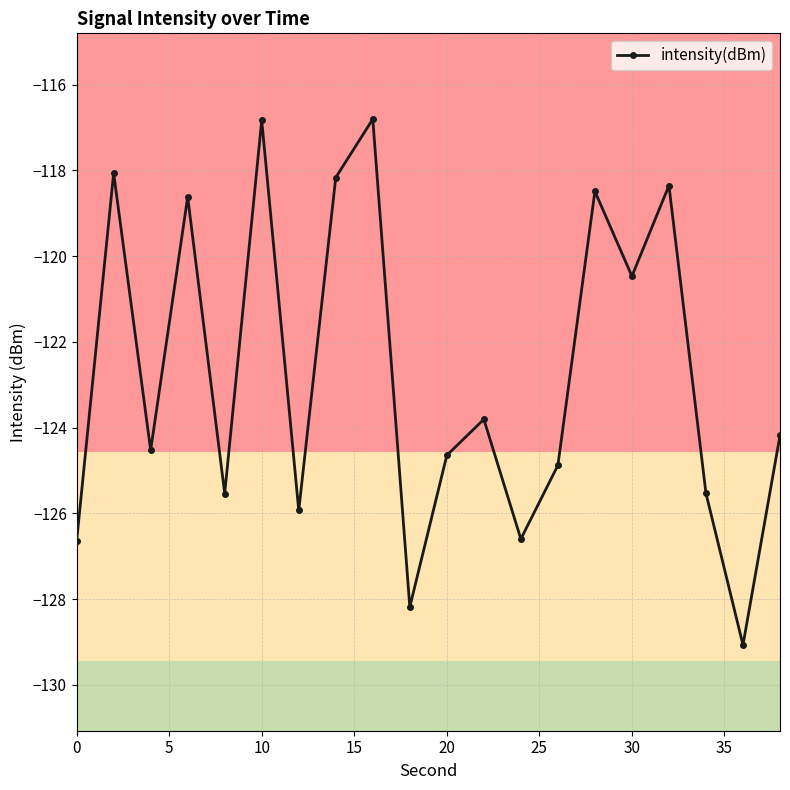

Reading right to left, list all the values displayed in this chart.

-124.2	-129.1	-125.5	-118.4	-120.5	-118.5	-124.9	-126.6	-123.8	-124.6	-128.2	-116.8	-118.2	-125.9	-116.8	-125.5	-118.6	-124.5	-118.1	-126.6